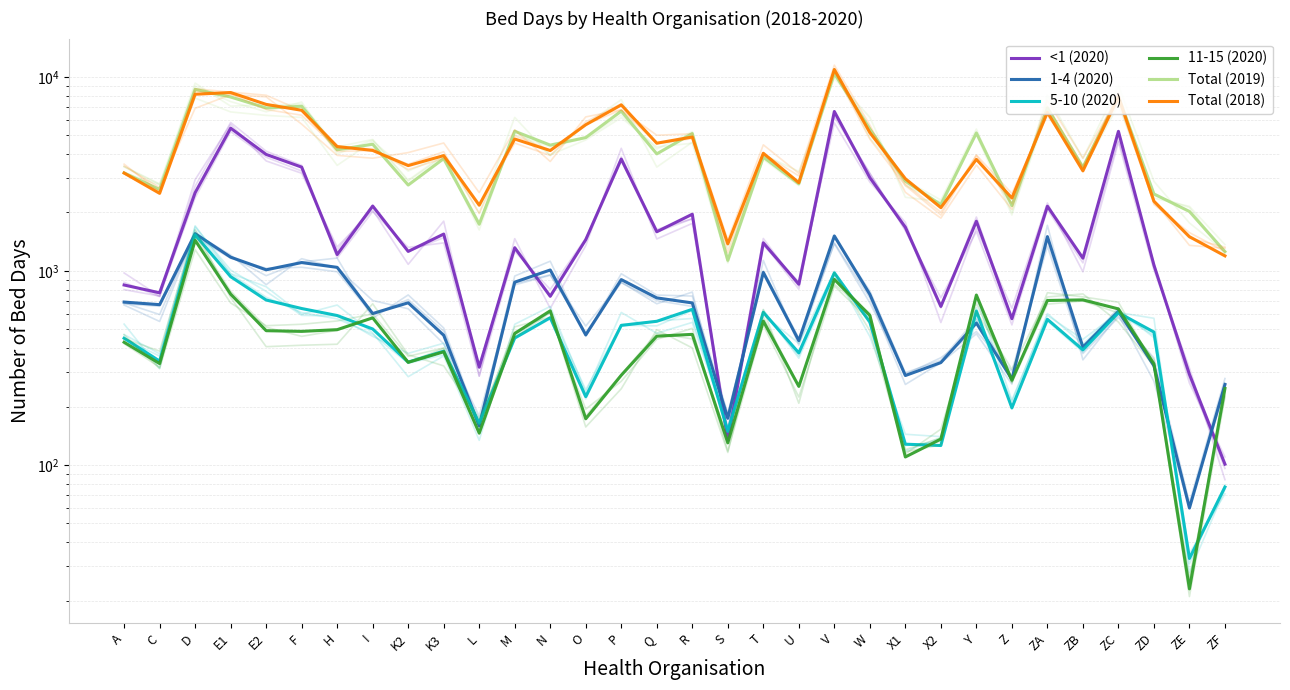

How many values in the Total (2019) series exceed 4208?

15